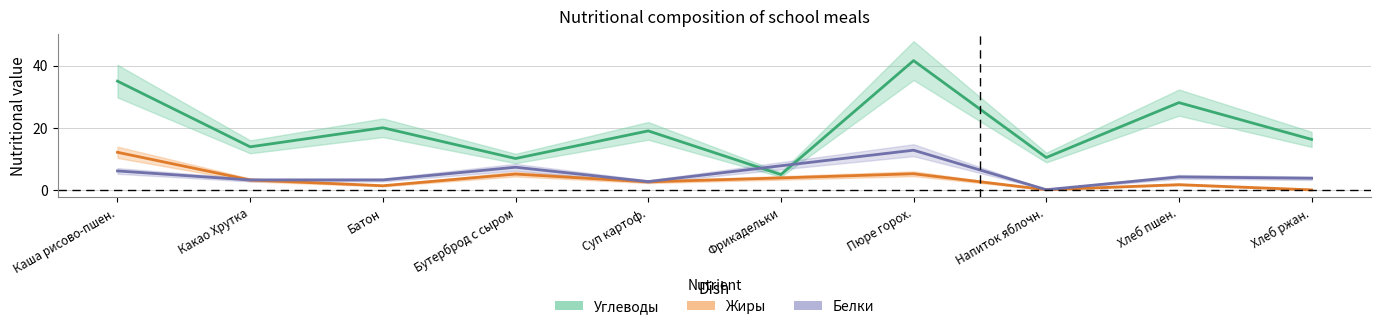

At how many categories does at least one series exceed 40?

1